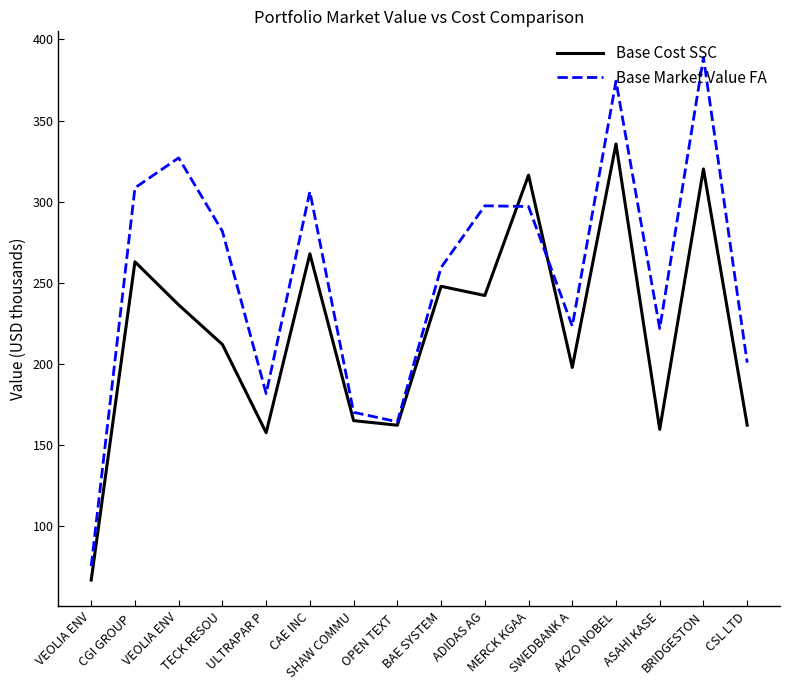

At which label does Base Market Value FA reach its peak?

BRIDGESTON